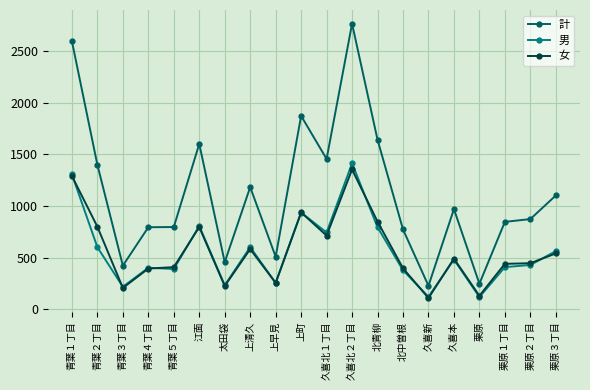

What are all the series names shown in the legend?

計, 男, 女